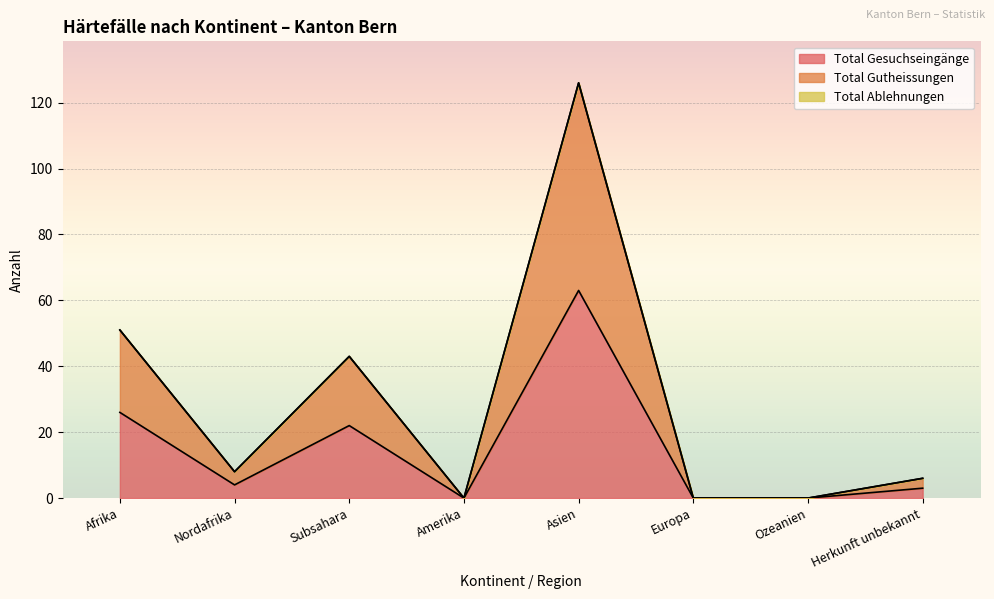

What is the greatest value displayed?

126